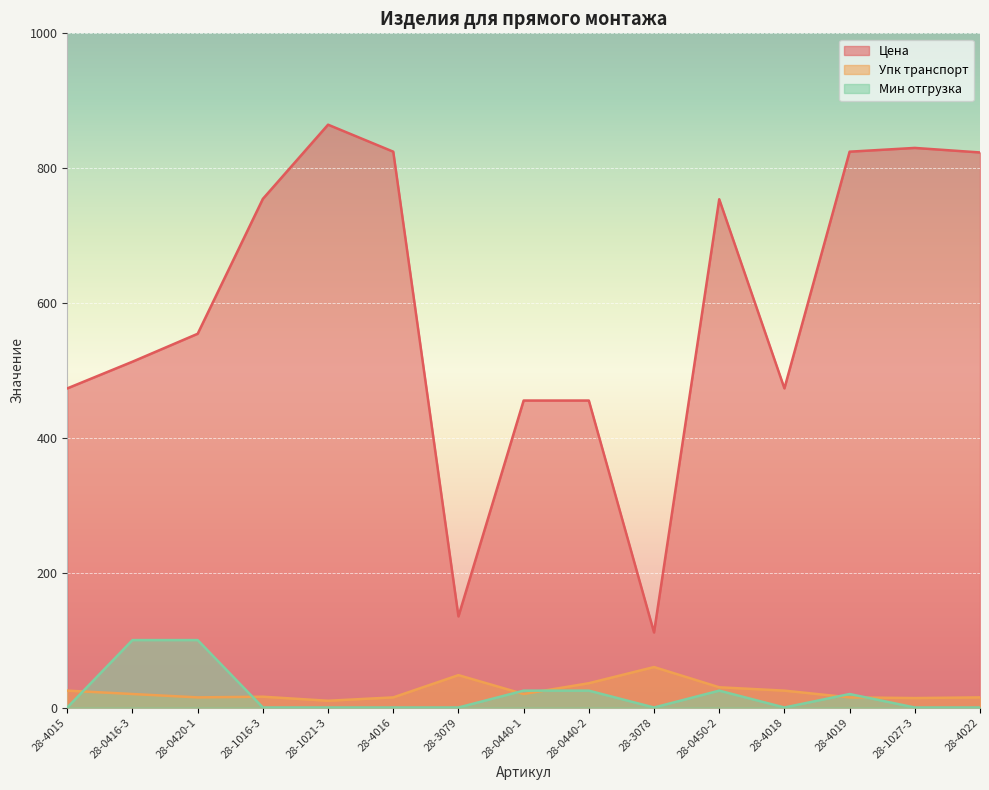

Which series changed the most between 28-0440-1 and 28-4019?

Цена